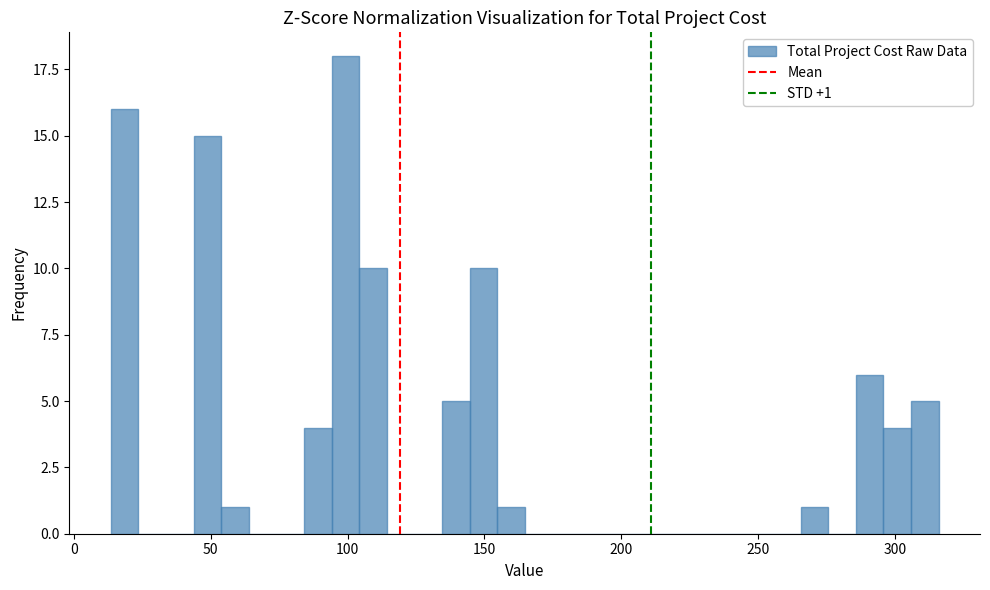

Around what value on the x-axis is the tallest bar? Give the approximate position of its centre, as read against the axis.

100